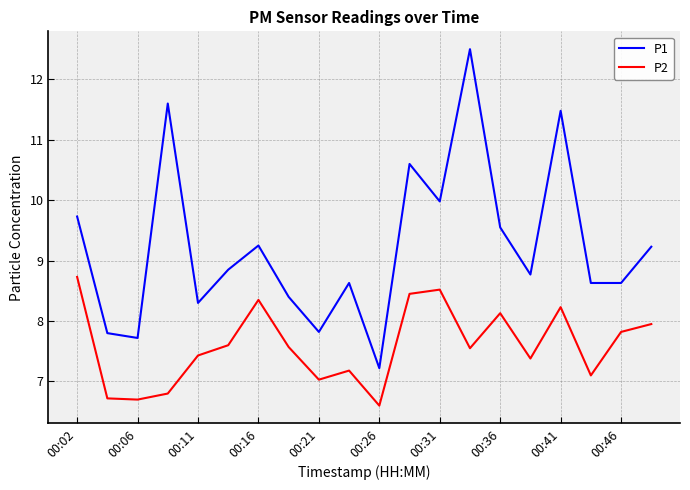

Which series has the largest range (max minus min)?

P1